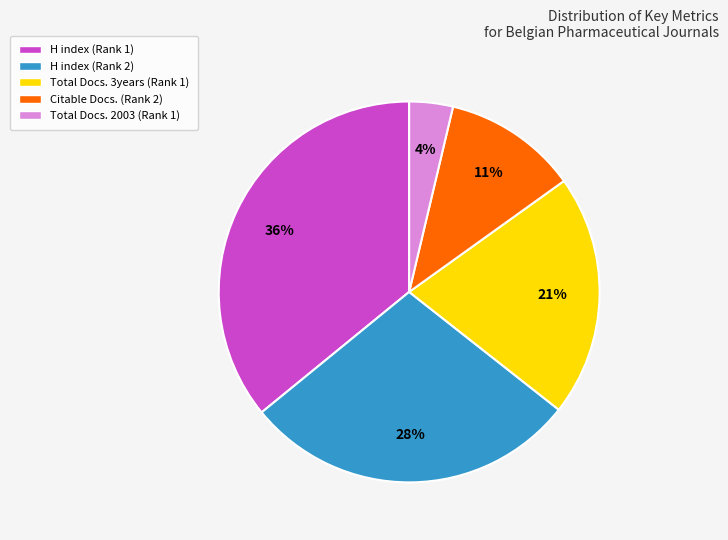

Does Total Docs. 2003 (Rank 1) account for over 50% of the chart?

No